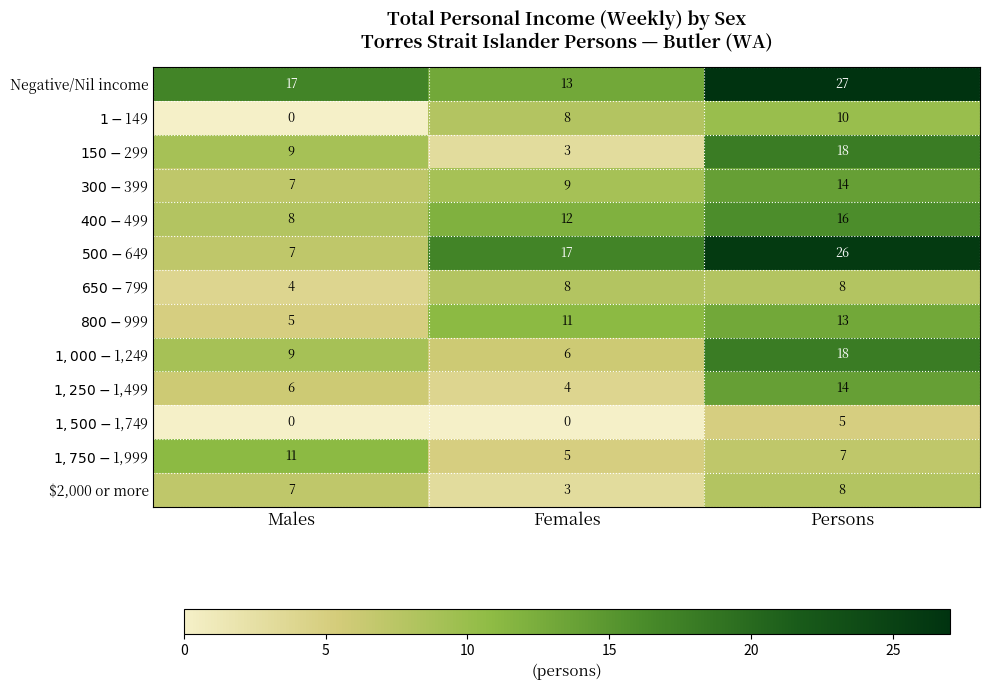

Which series changed the most between Males and Persons?

$500-$649